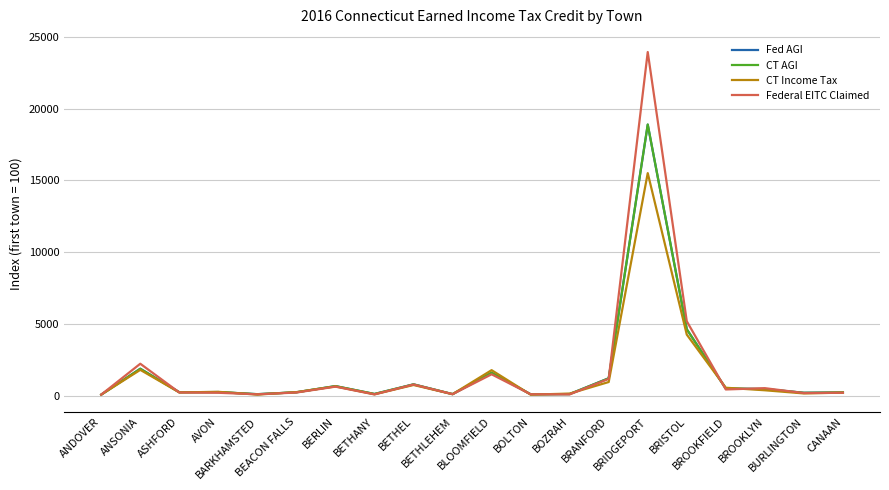

What is the greatest value displayed?

23938.0